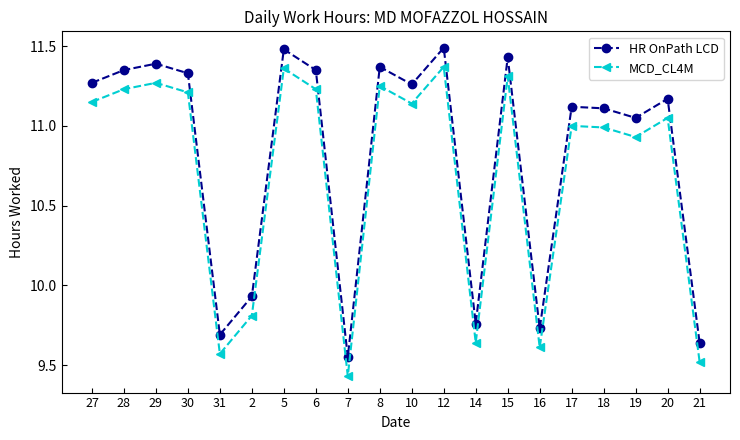

At which label does MCD_CL4M reach its minimum?

7